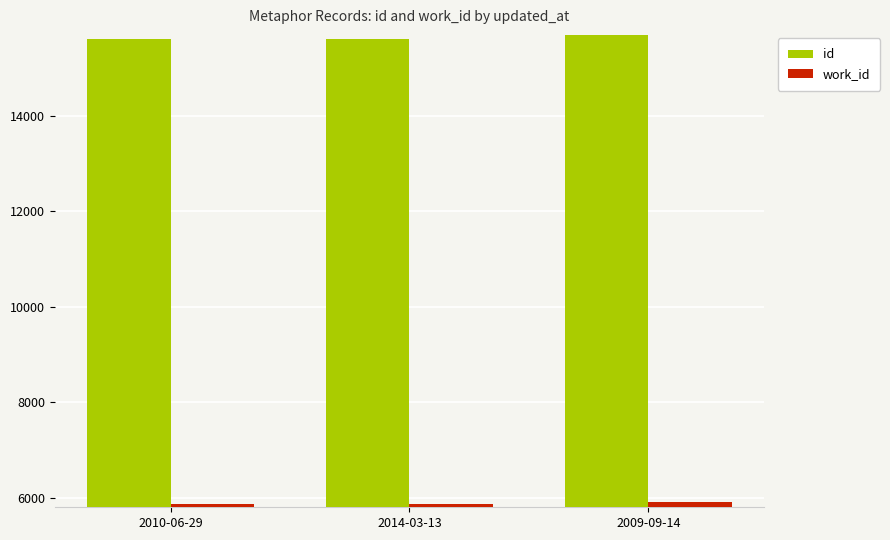

What is the lowest value of the work_id series?

5859